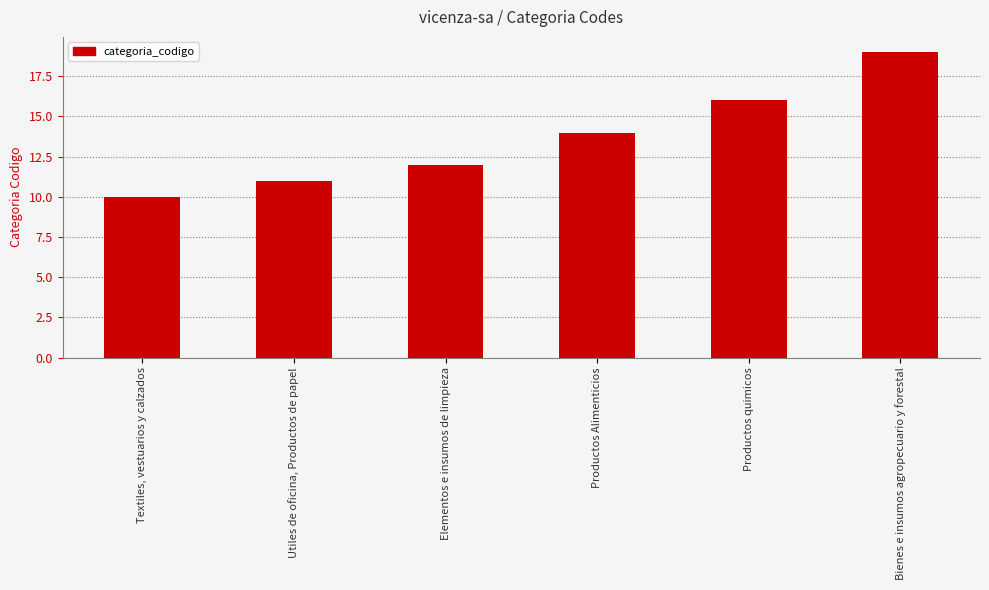

True or false: the data shows 20 at Productos Alimenticios.

False